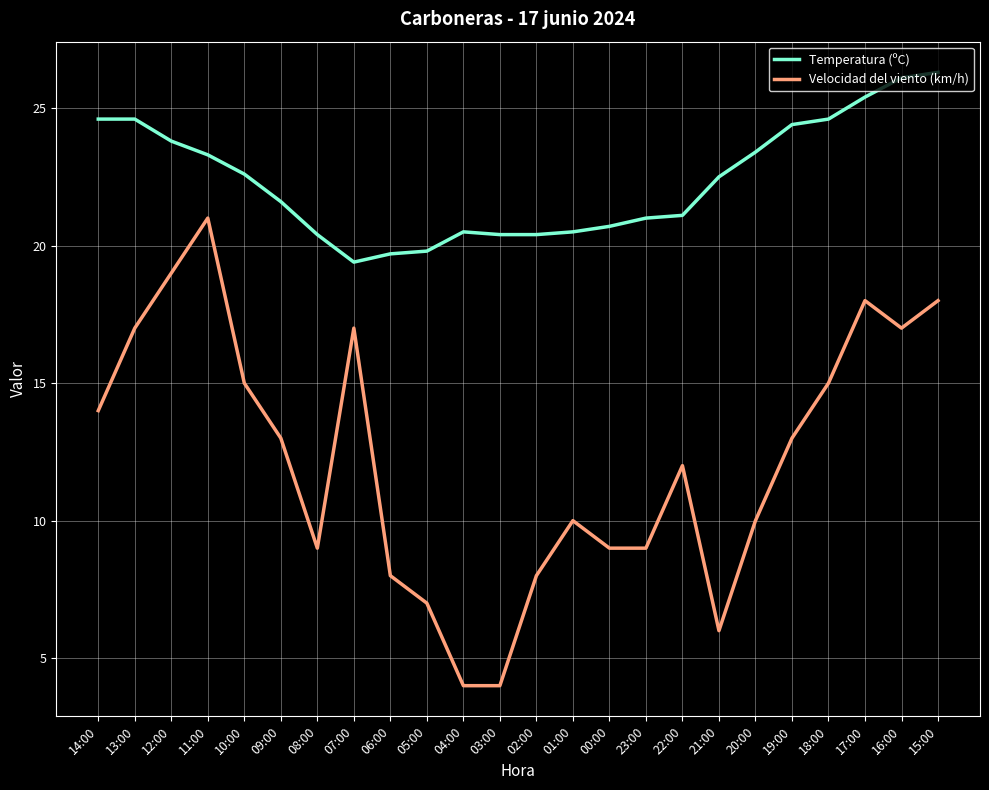

True or false: Velocidad del viento (km/h) and Temperatura (ºC) intersect in this chart.

False